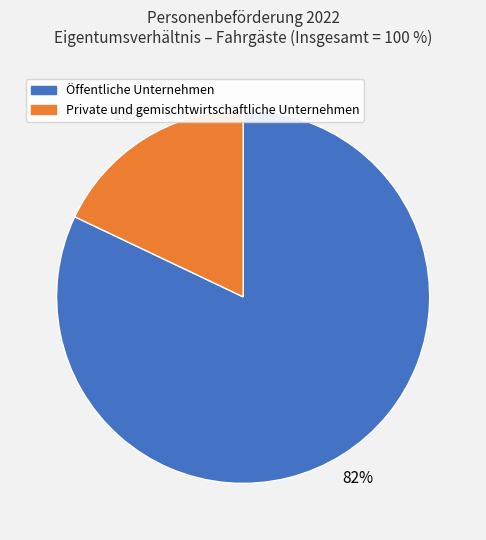

To the nearest percent, what is the difference between the largest and smallest slice percentages?

64%